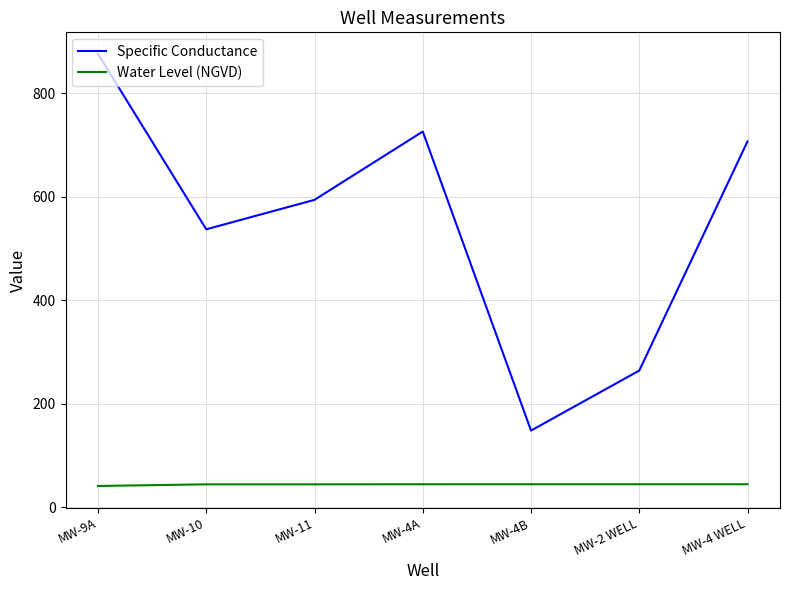

Which label corresponds to the largest value in the chart?

MW-9A